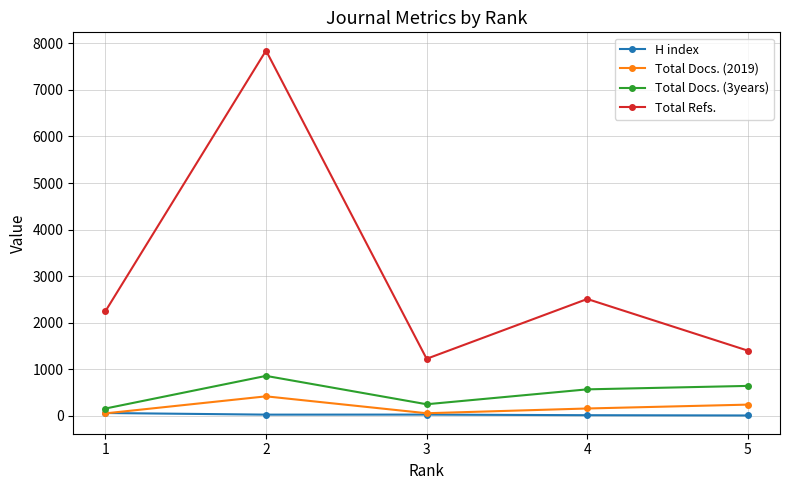

Does the chart display data point markers on the line(s)?

Yes